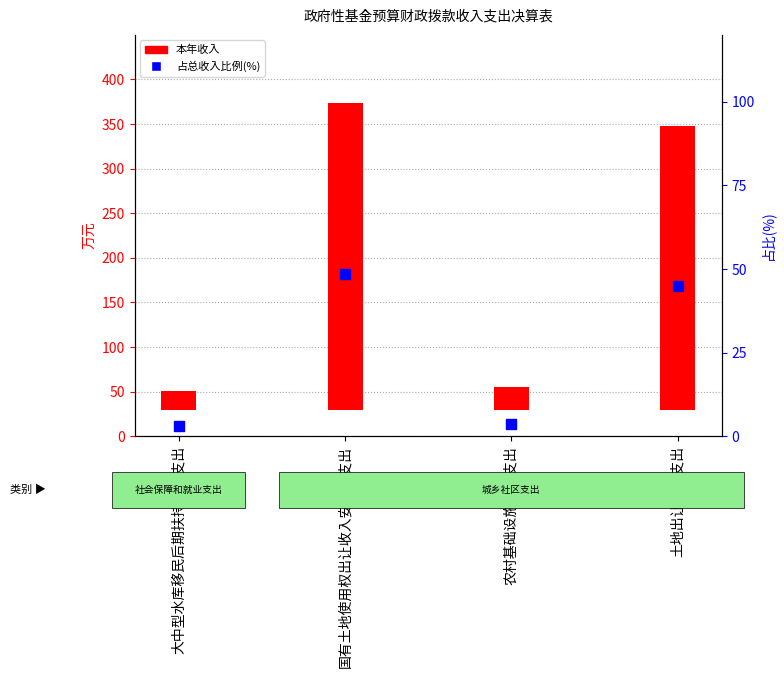

At which category is the sum across all series the highest?

国有土地使用权出让收入安排的支出